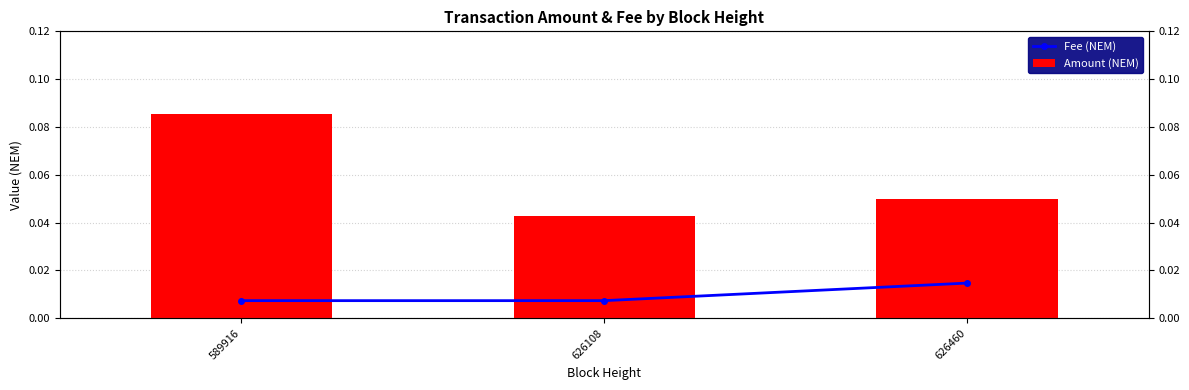

What is the total value across all series at 626108?

0.1